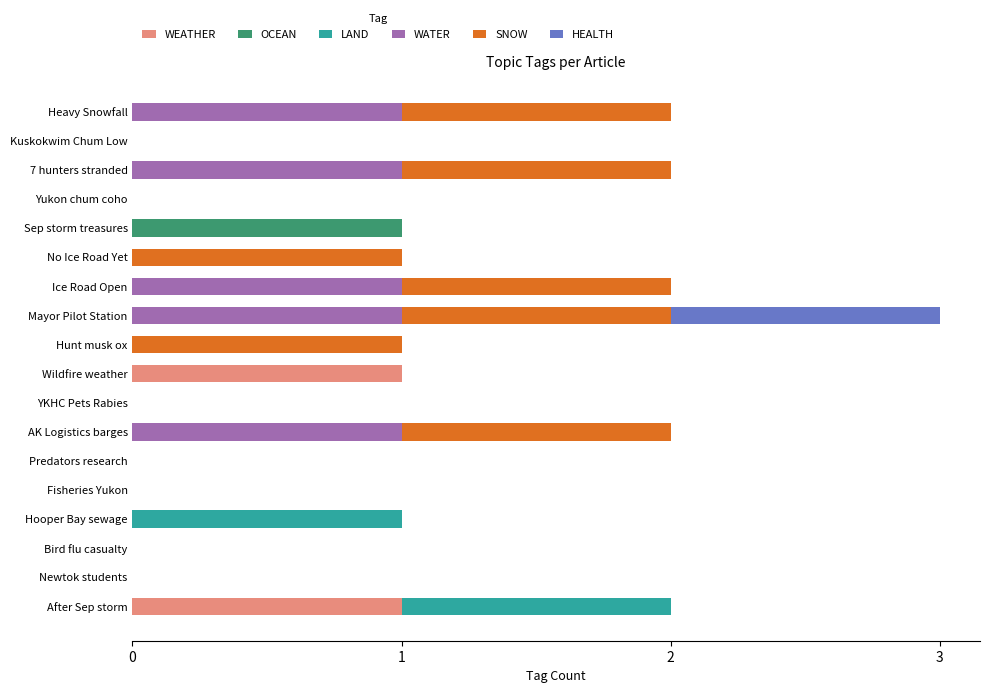

At which category is the sum across all series the highest?

Mayor Pilot Station